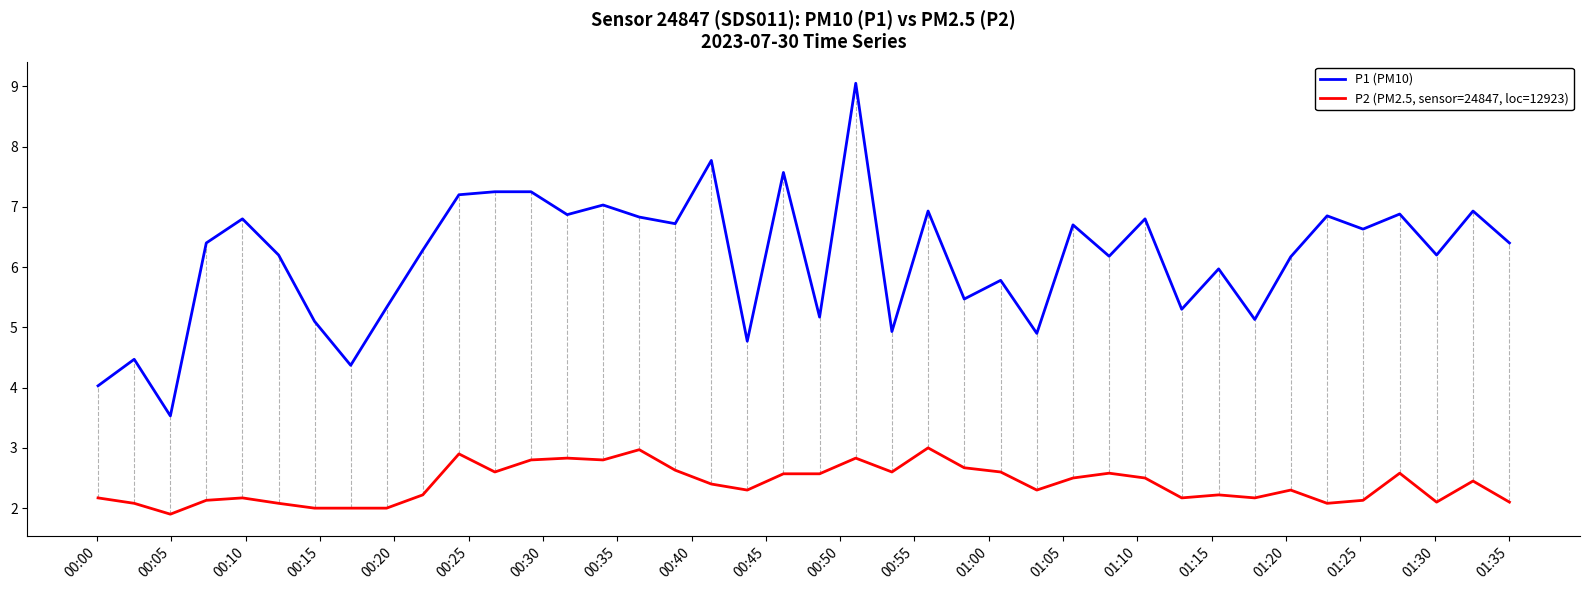

What is the difference between the maximum and minimum values in the P2 (PM2.5, sensor=24847, loc=12923) series?

1.1